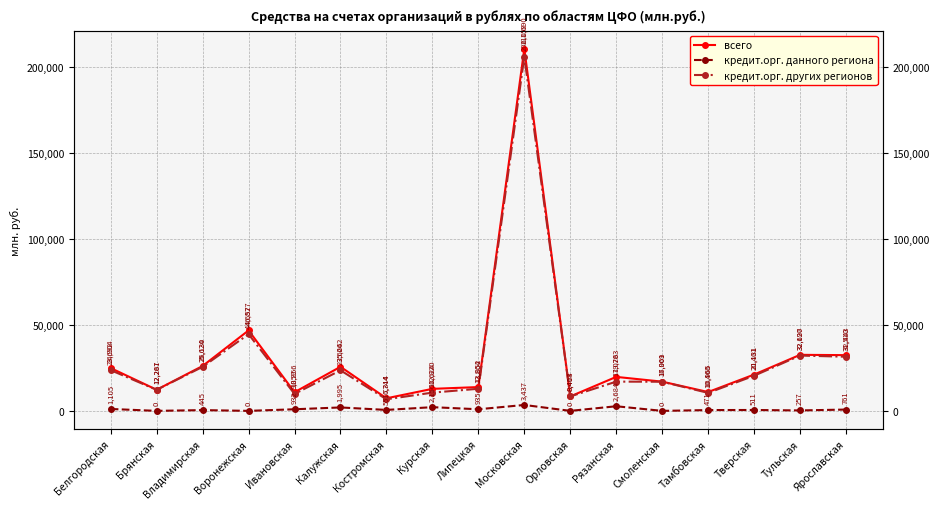

What is the label of the 9th point from the right?

Липецкая